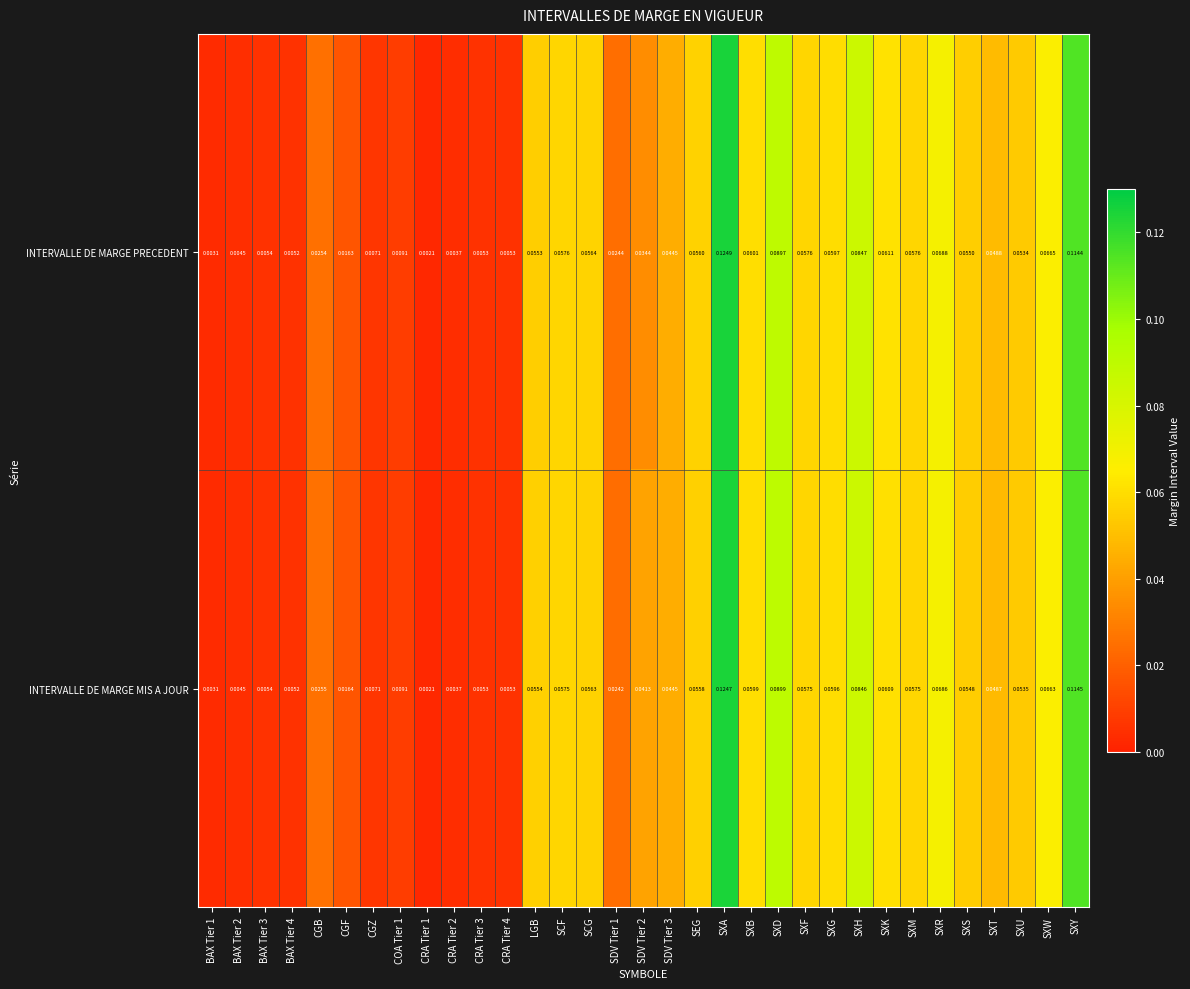

Rank the series by their average value, from lowest to highest.

INTERVALLE DE MARGE PRECEDENT, INTERVALLE DE MARGE MIS A JOUR